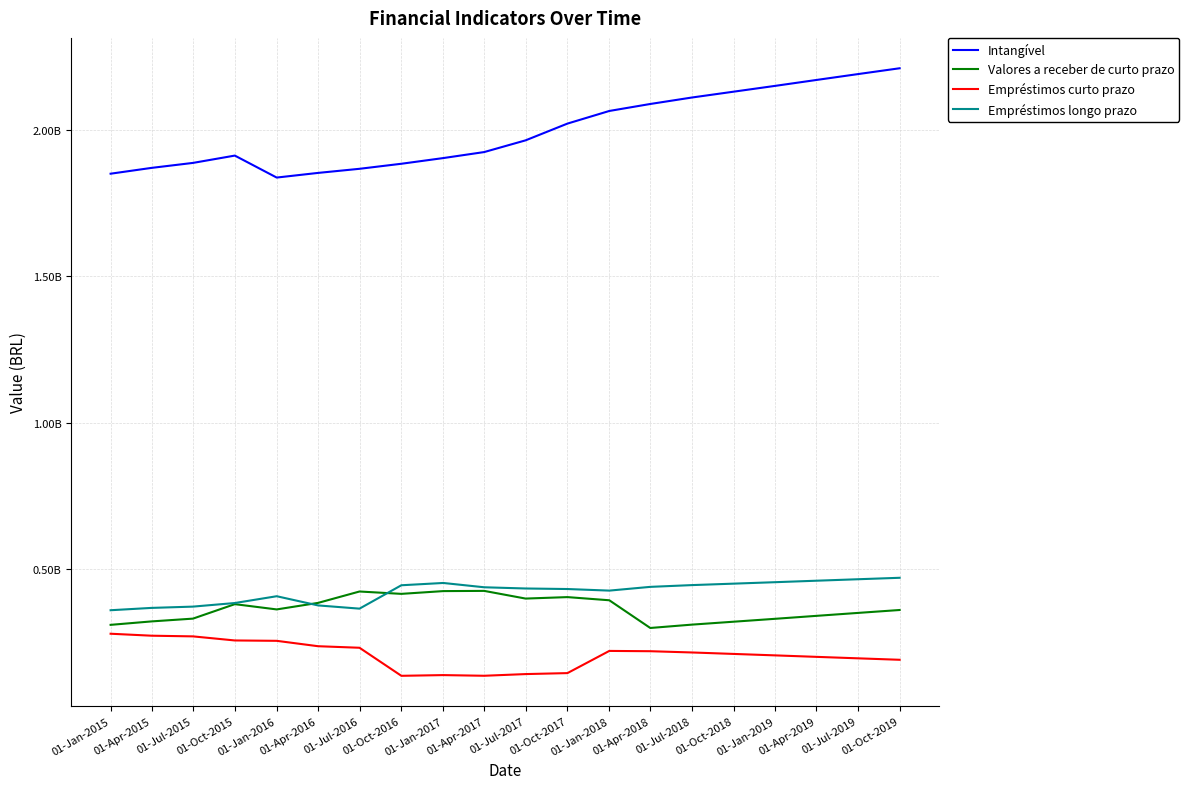

The Empréstimos curto prazo series shows 151090145.0 at 01-Oct-2015. True or false?

False